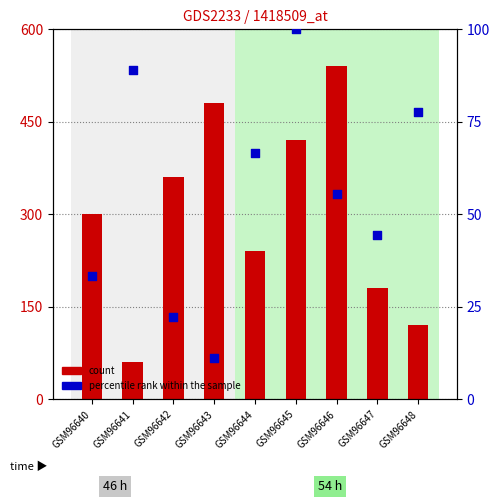

At which category is the sum across all series the highest?

GSM96646